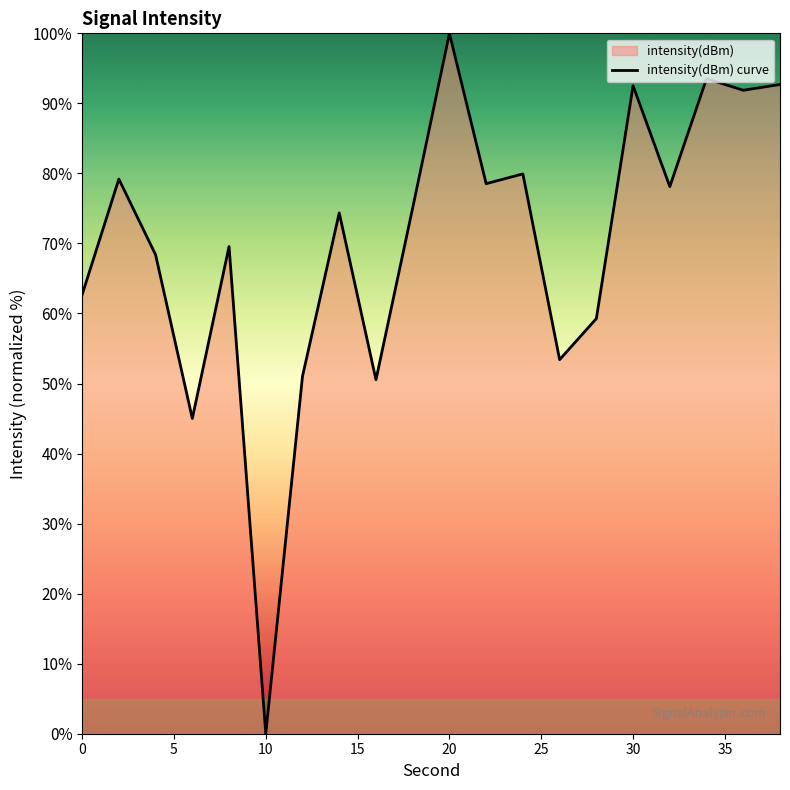

True or false: the data shows 0.0 at 10.

True